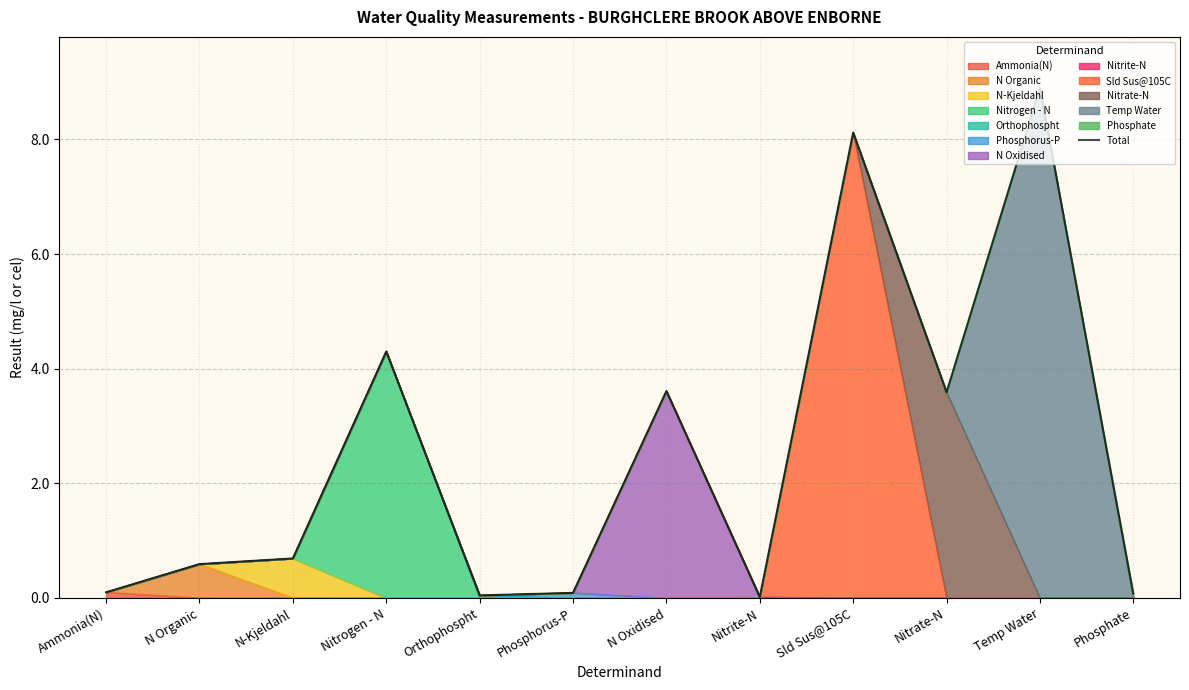

What is the average value?

2.5